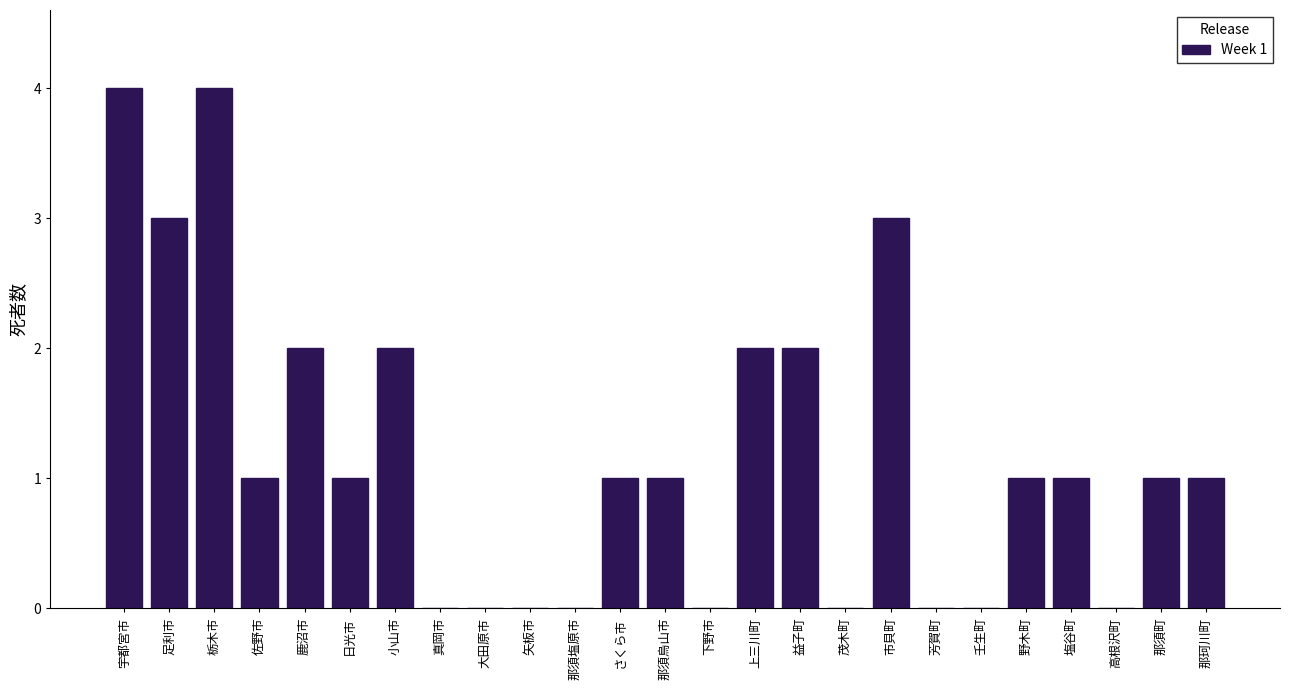

Reading right to left, extract all data points from this chart.

那珂川町=1	那須町=1	高根沢町=0	塩谷町=1	野木町=1	壬生町=0	芳賀町=0	市貝町=3	茂木町=0	益子町=2	上三川町=2	下野市=0	那須烏山市=1	さくら市=1	那須塩原市=0	矢板市=0	大田原市=0	真岡市=0	小山市=2	日光市=1	鹿沼市=2	佐野市=1	栃木市=4	足利市=3	宇都宮市=4